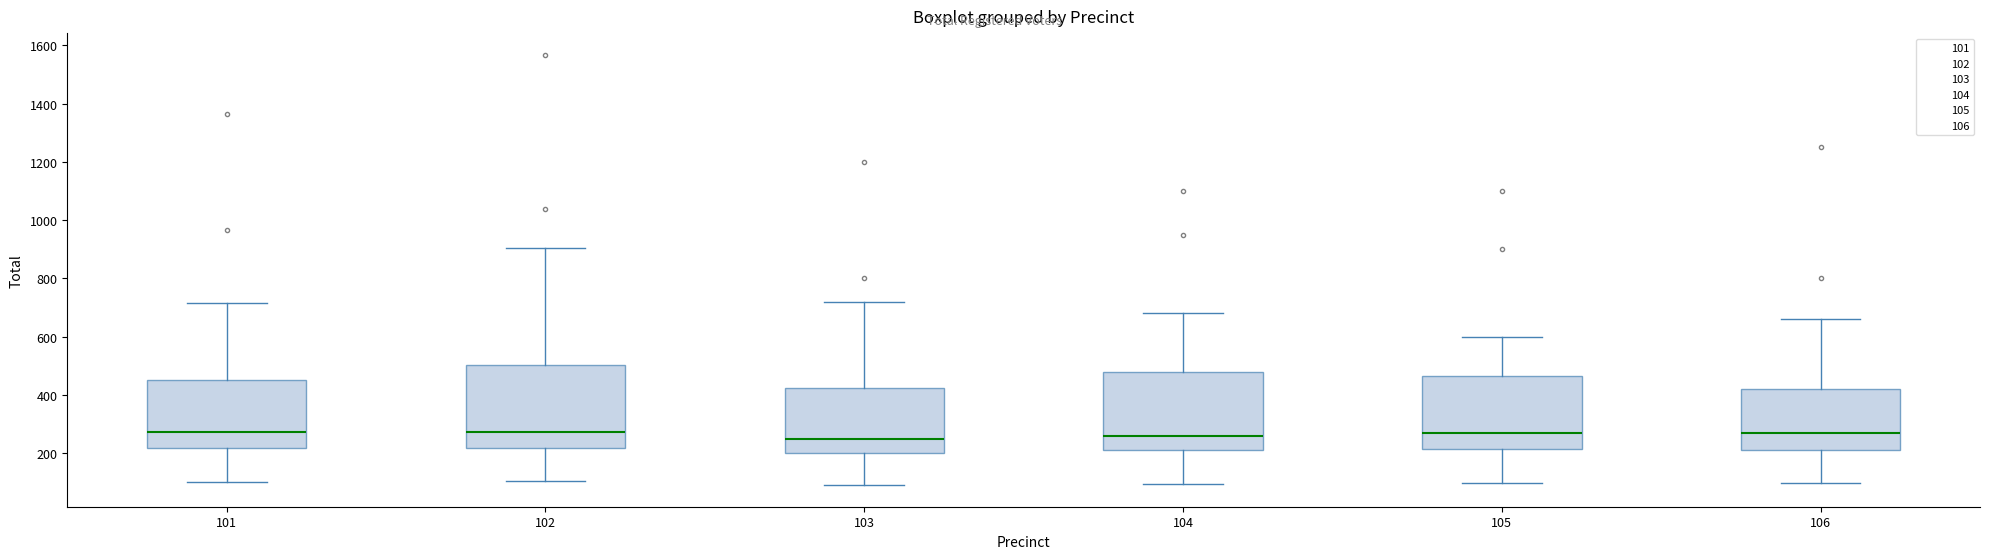

Where is the lower edge of the box at x = 106 on the y-axis? The values are not printed on the chart, so give them approximately, as read against the axis.

220